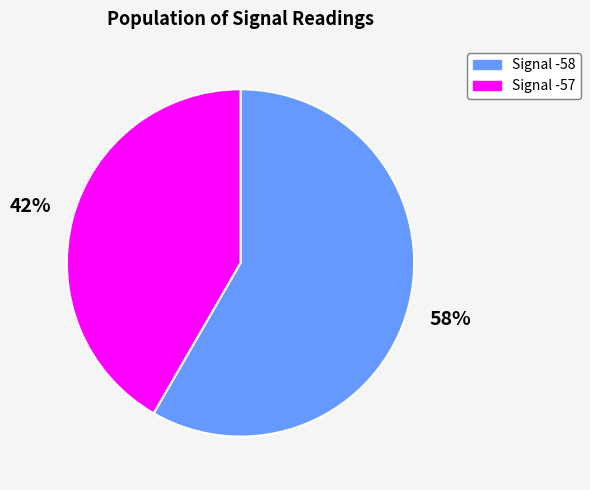

Count the number of slices in the pie.

2